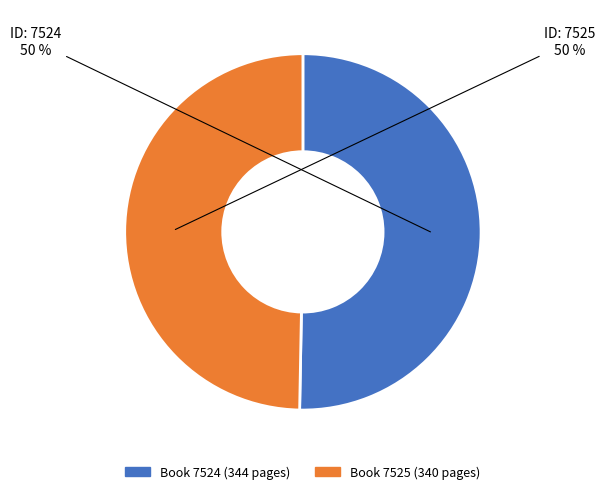

To the nearest percent, what is the average slice percentage?

50%